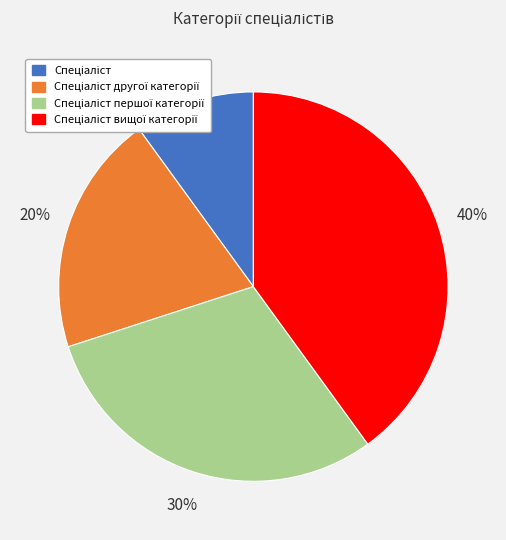

To the nearest percent, what is the average slice percentage?

25%